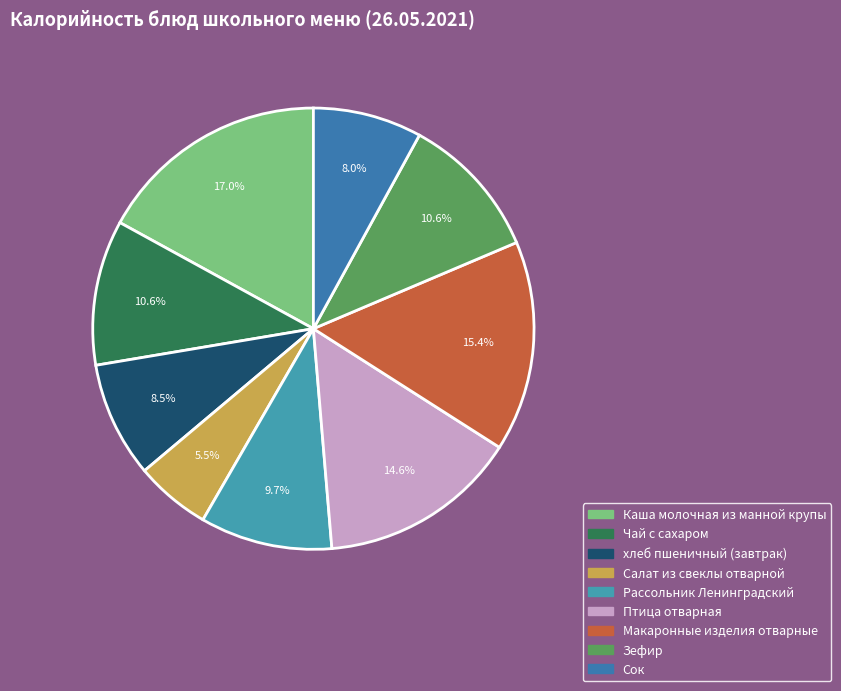

The Каша молочная из манной крупы slice represents 17% of the pie. True or false?

True